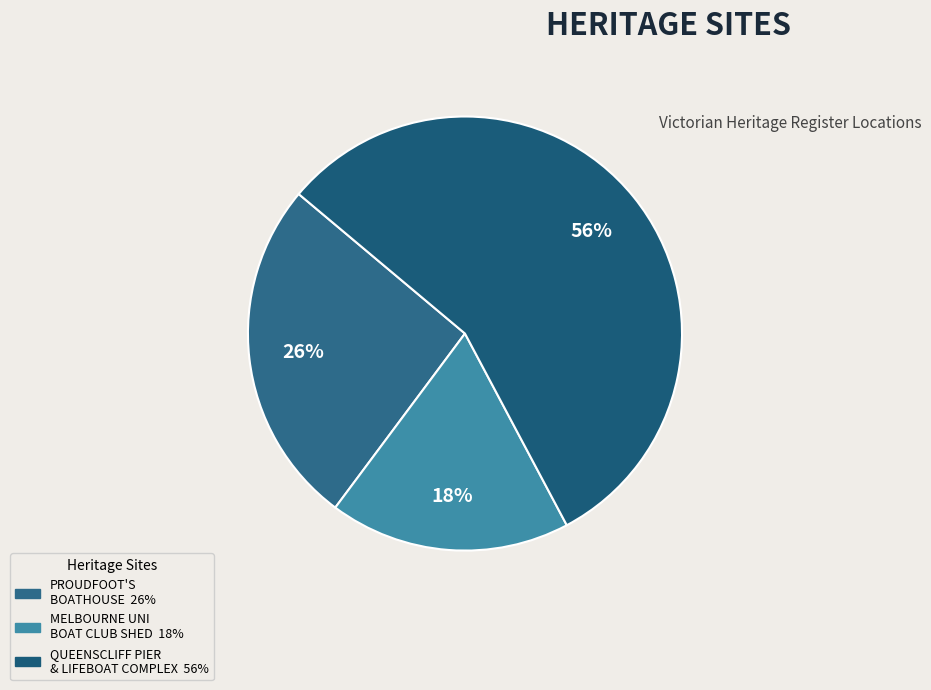

How many slices are in this pie chart?

3